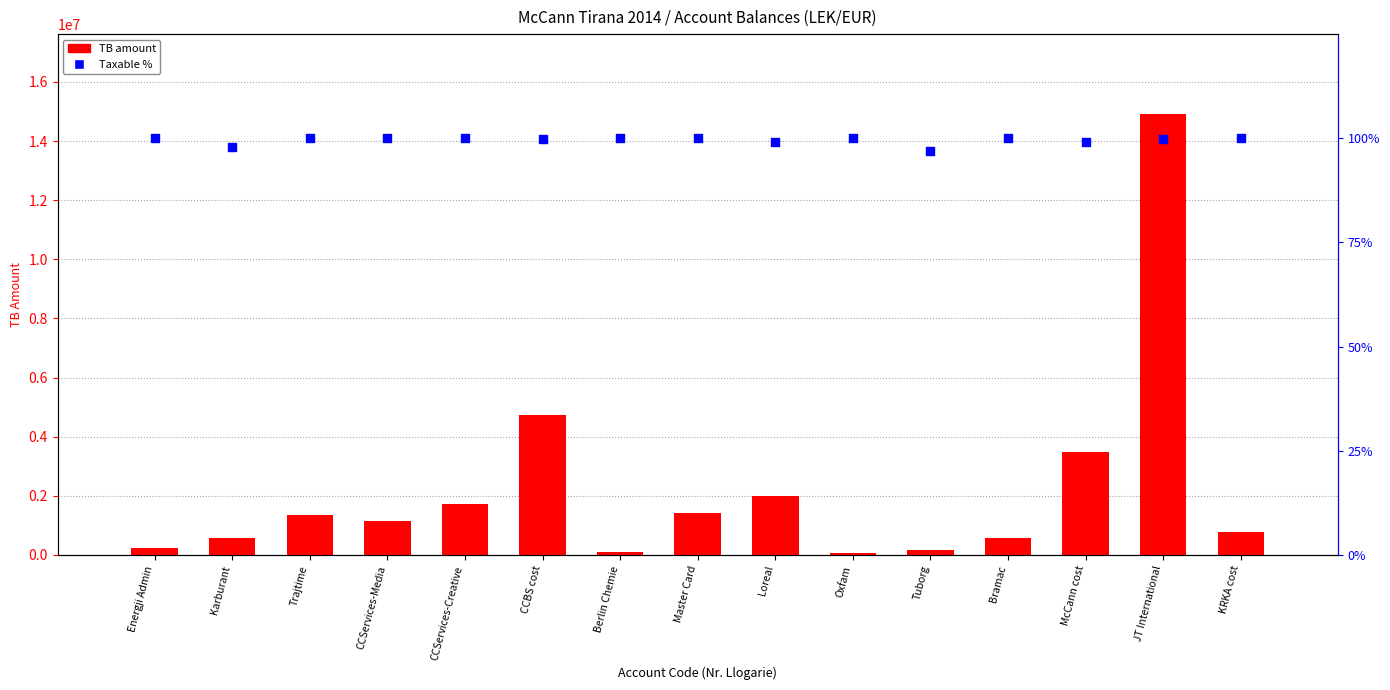

What is the total value across all series at Oxfam?

61913.2